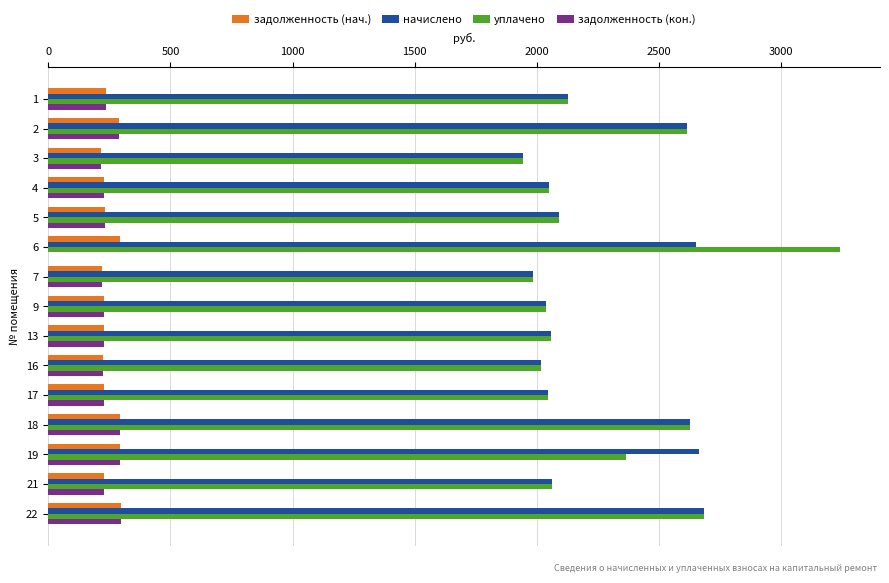

Which series changed the most between 6 and 9?

уплачено